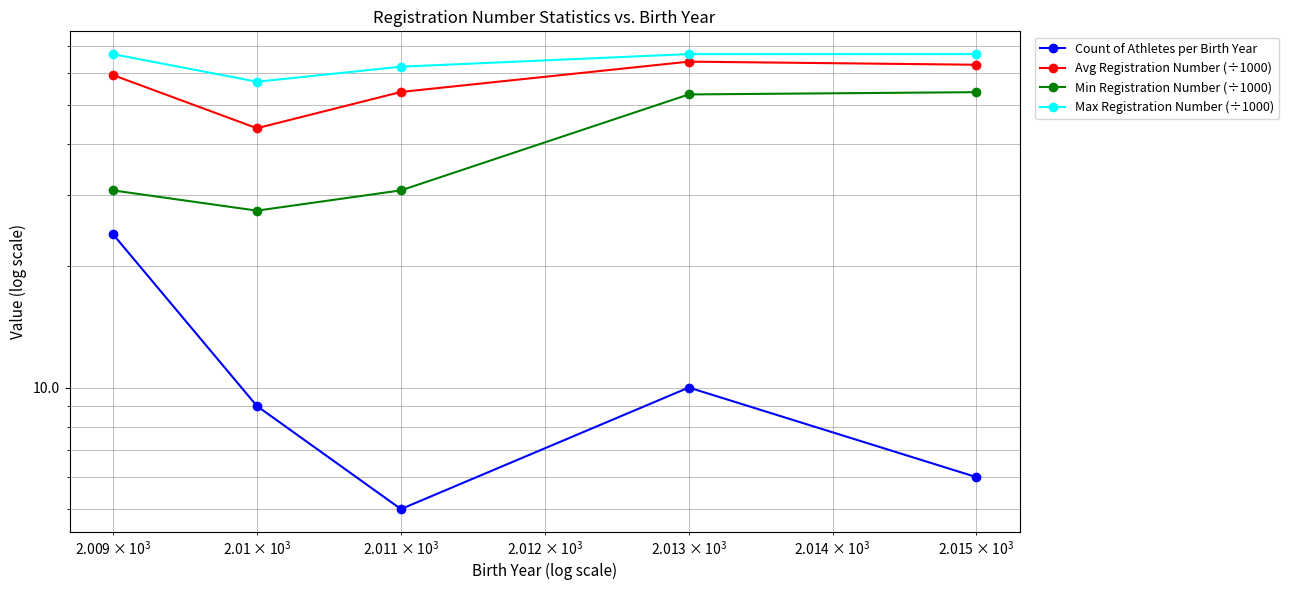

Reading left to right, extract all data points from this chart.

Count of Athletes per Birth Year: 24.0	9.0	5.0	10.0	6.0
Avg Registration Number (÷1000): 59.4	43.9	54.0	64.1	63.0
Min Registration Number (÷1000): 30.8	27.4	30.8	53.2	53.9
Max Registration Number (÷1000): 67.0	57.2	62.3	67.0	67.0